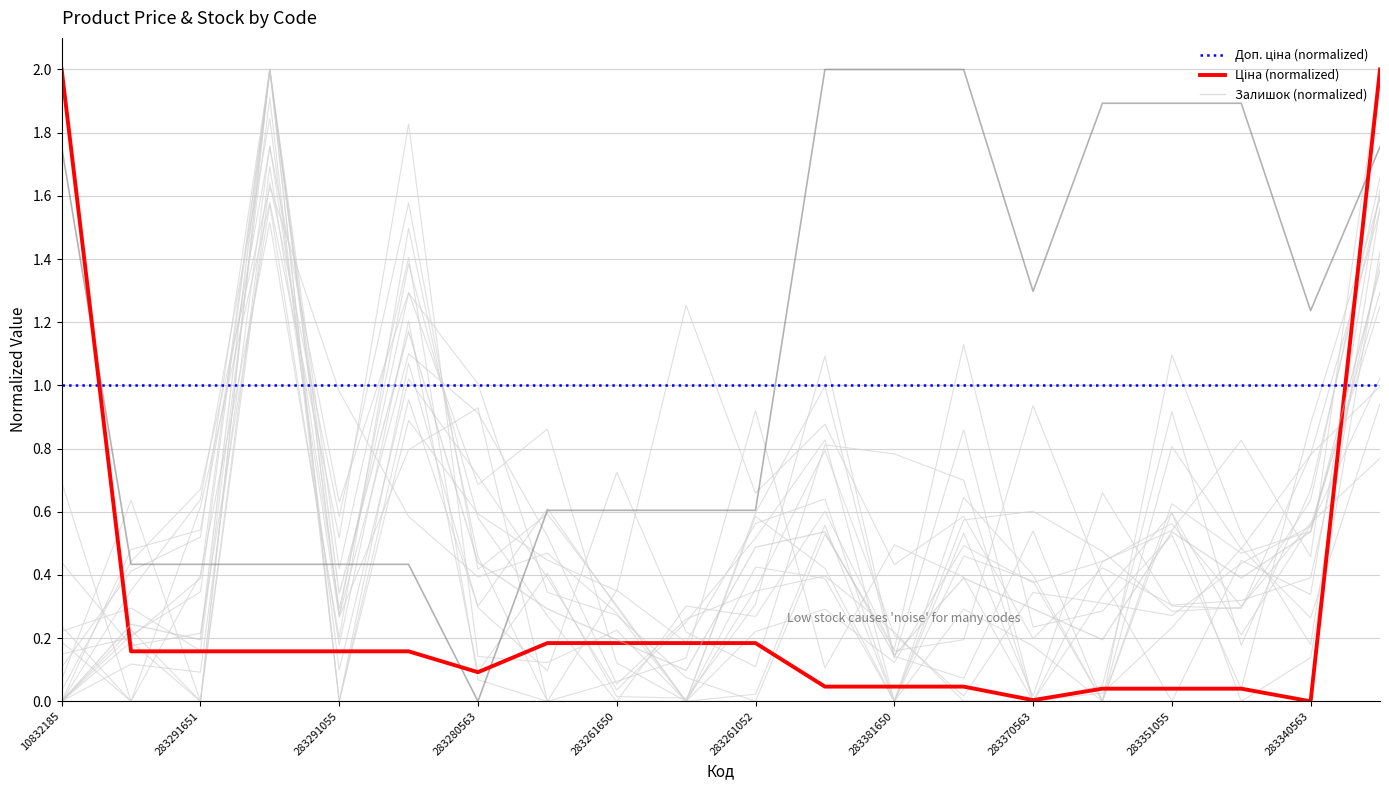

Reading left to right, list all the values displayed in this chart.

Ціна: 10832185=2.0	283291856=0.2	283291651=0.2	283291650=0.2	283291055=0.2	283291052=0.2	283280563=0.1	283261651=0.2	283261650=0.2	283261055=0.2	283261052=0.2	283381651=0.0	283381650=0.0	283381052=0.0	283370563=0.0	283351650=0.0	283351055=0.0	283351052=0.0	283340563=0.0	10831752=2.0
Доп. ціна: 10832185=1.8	283291856=0.4	283291651=0.4	283291650=0.4	283291055=0.4	283291052=0.4	283280563=0.0	283261651=0.6	283261650=0.6	283261055=0.6	283261052=0.6	283381651=2.0	283381650=2.0	283381052=2.0	283370563=1.3	283351650=1.9	283351055=1.9	283351052=1.9	283340563=1.2	10831752=1.8
Залишок: 10832185=0.0	283291856=0.2	283291651=0.2	283291650=2.0	283291055=0.3	283291052=1.2	283280563=0.4	283261651=0.3	283261650=0.2	283261055=0.1	283261052=0.5	283381651=0.5	283381650=0.1	283381052=0.4	283370563=0.3	283351650=0.2	283351055=0.5	283351052=0.4	283340563=0.5	10831752=1.4